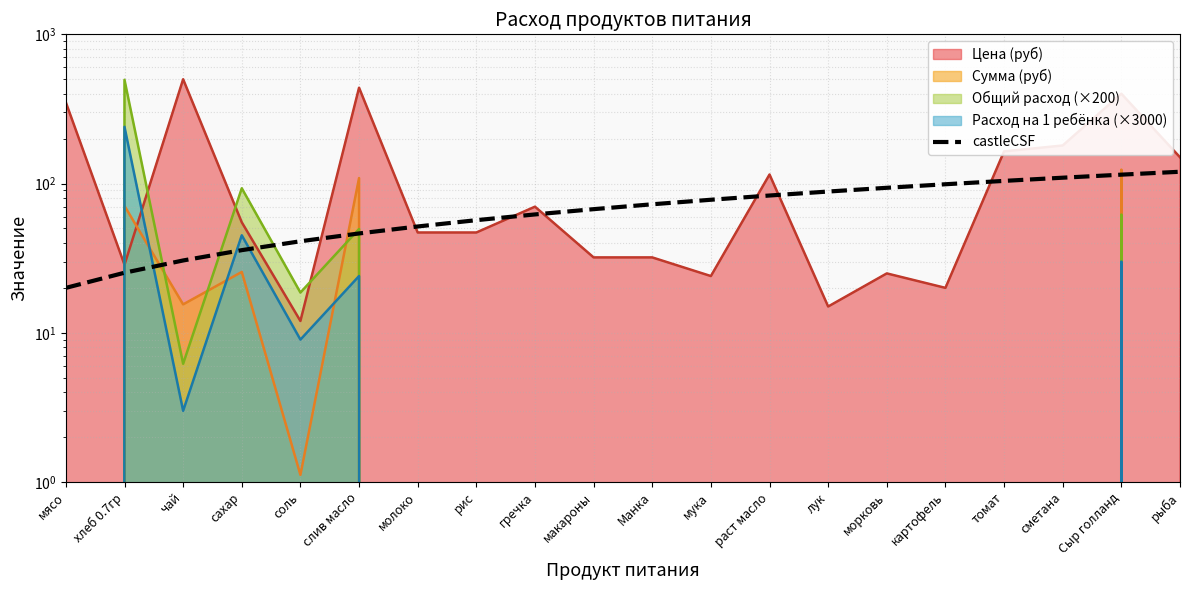

What is the difference between the values at картофель and молоко?

47.4